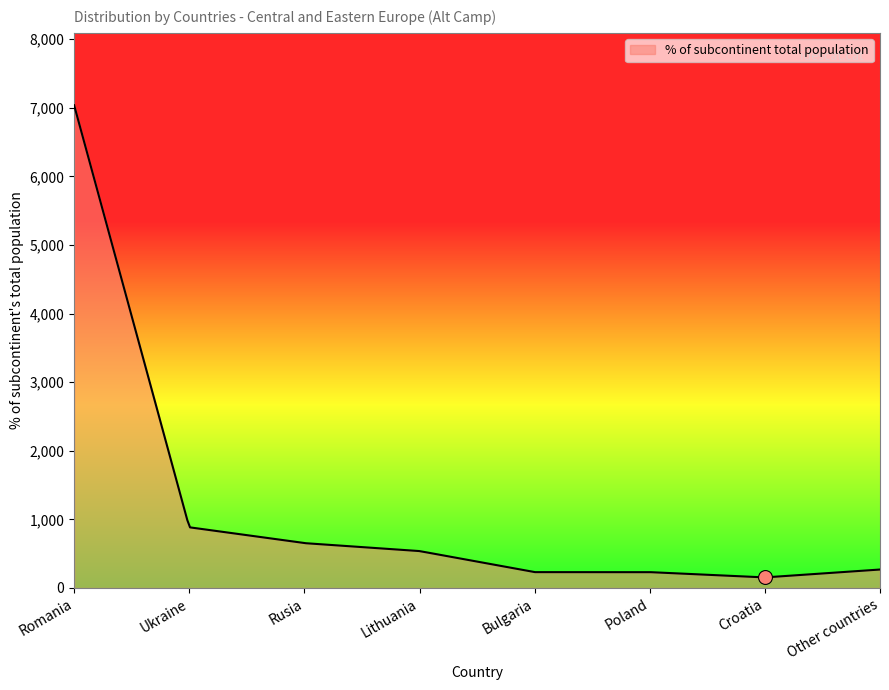

How many lines are shown in the chart?

1